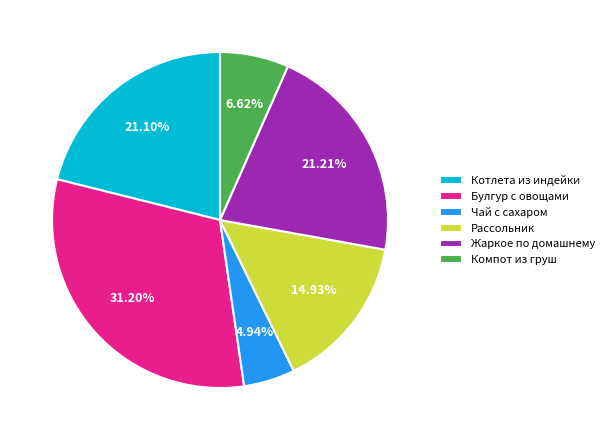

Which slice is the largest?

Булгур с овощами